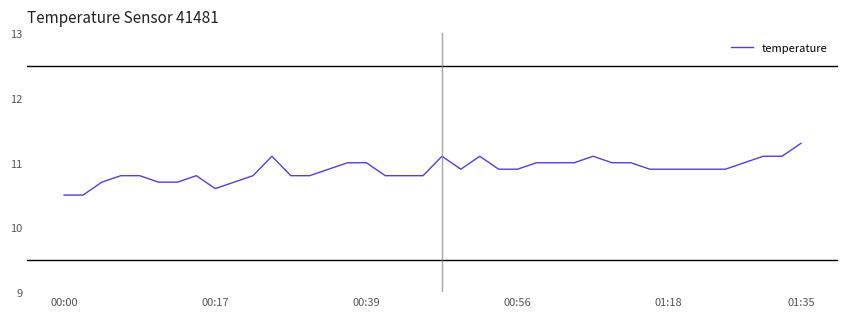

How many series are shown in this chart?

1